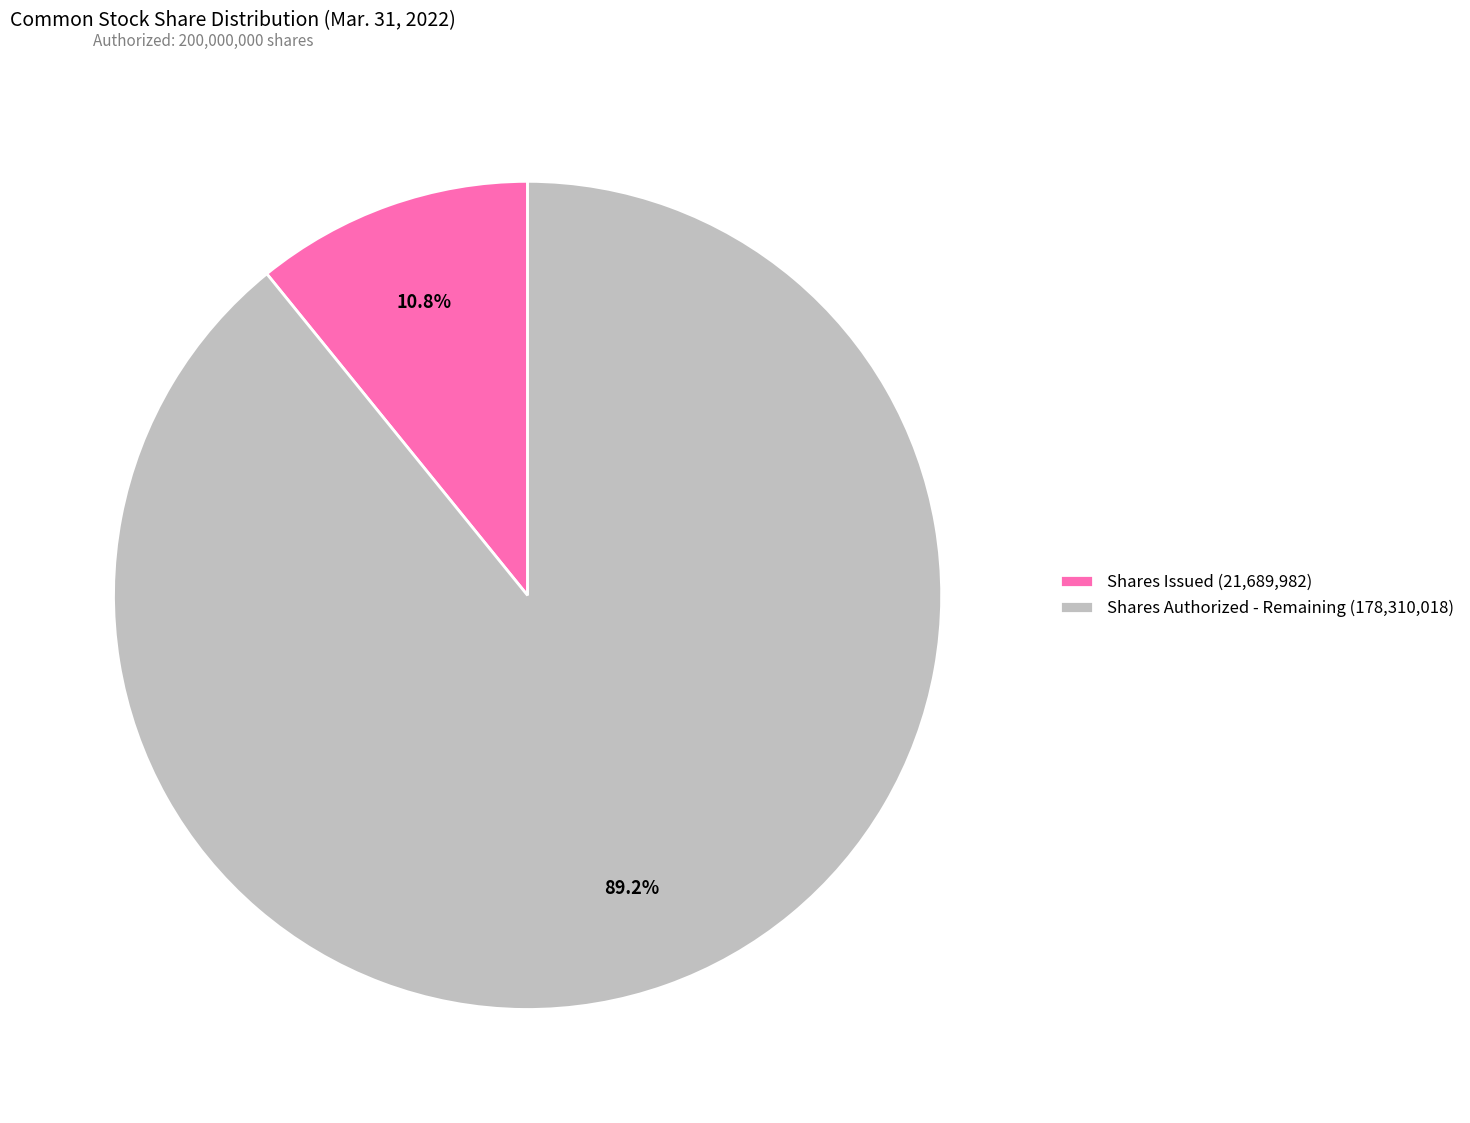

Which slice is the smallest?

Shares Issued (21,689,982)